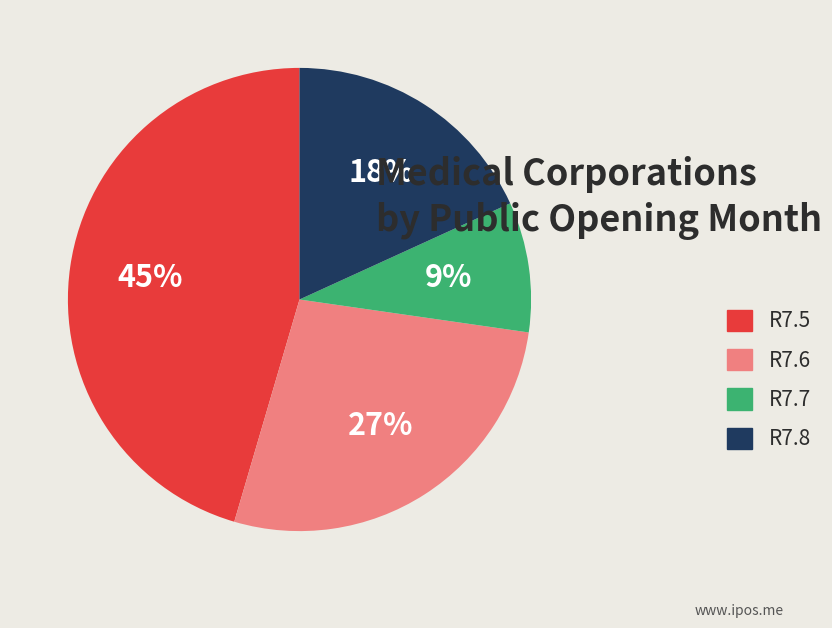

To the nearest percent, what is the difference between the R7.8 and R7.7 slice percentages?

9%